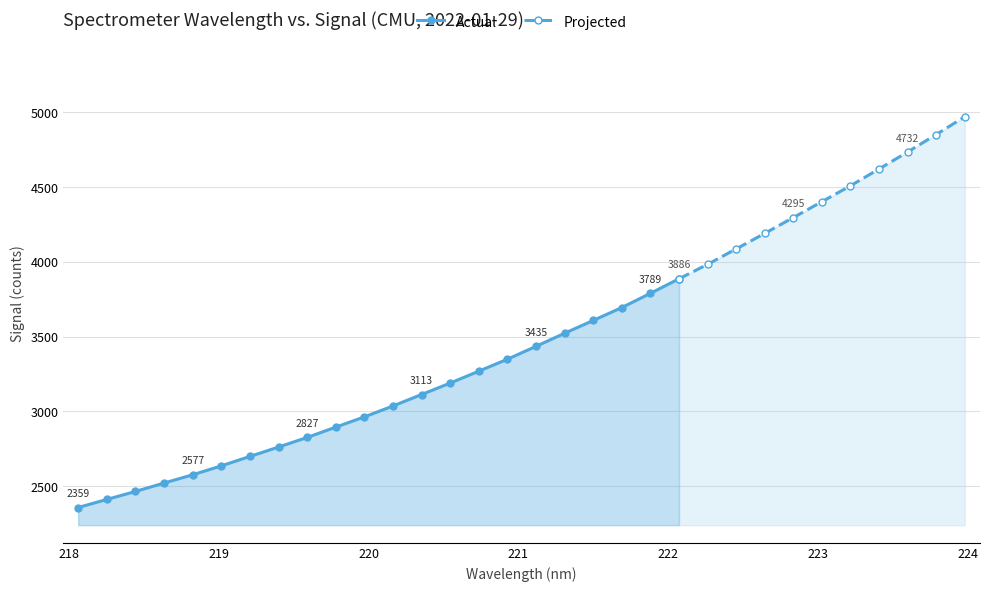

Rank the categories by value from highest to lowest.

223.9802, 223.7895, 223.5987, 223.408, 223.2172, 223.0264, 222.8355, 222.6447, 222.4538, 222.263, 222.0721, 221.8812, 221.6902, 221.4993, 221.3083, 221.1174, 220.9264, 220.7354, 220.5444, 220.3533, 220.1623, 219.9712, 219.7801, 219.589, 219.3979, 219.2067, 219.0156, 218.8244, 218.6332, 218.442, 218.2508, 218.0596